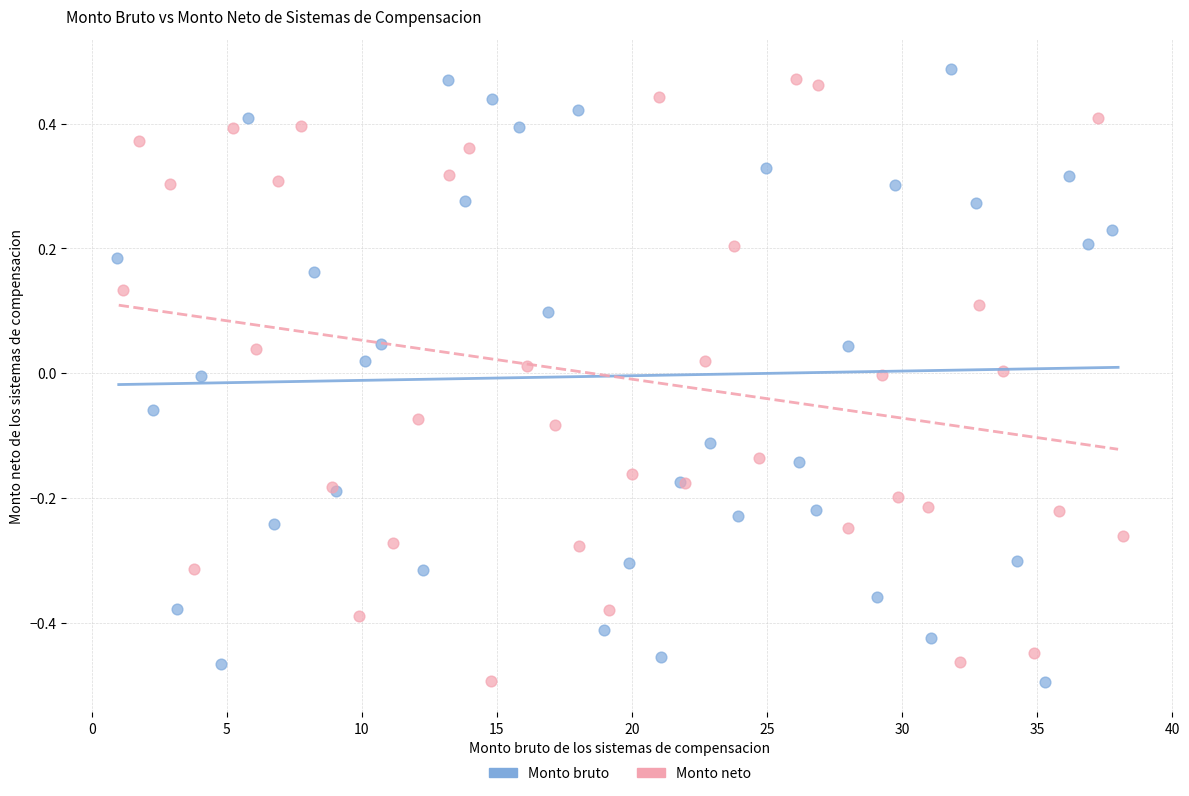

What are all the series names shown in the legend?

Monto bruto, Monto neto